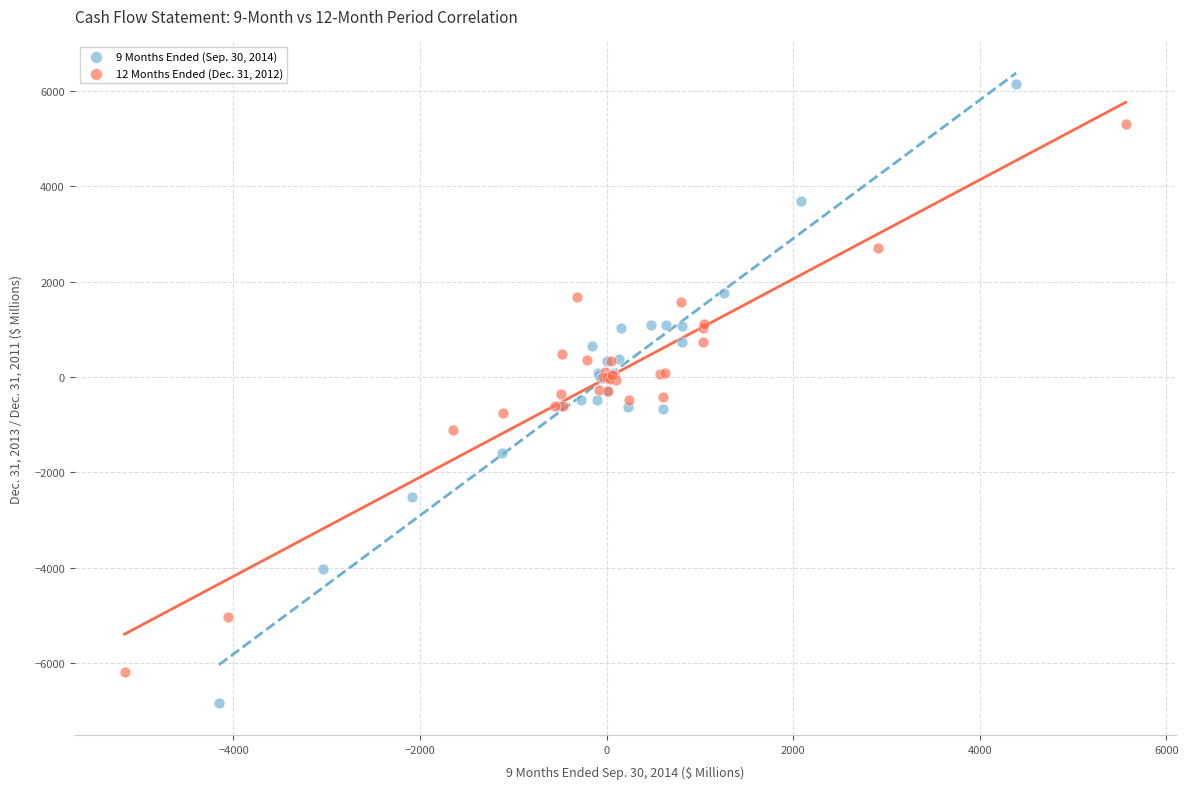

Which series contains the highest Y value?

9 Months Ended (Sep. 30, 2014)